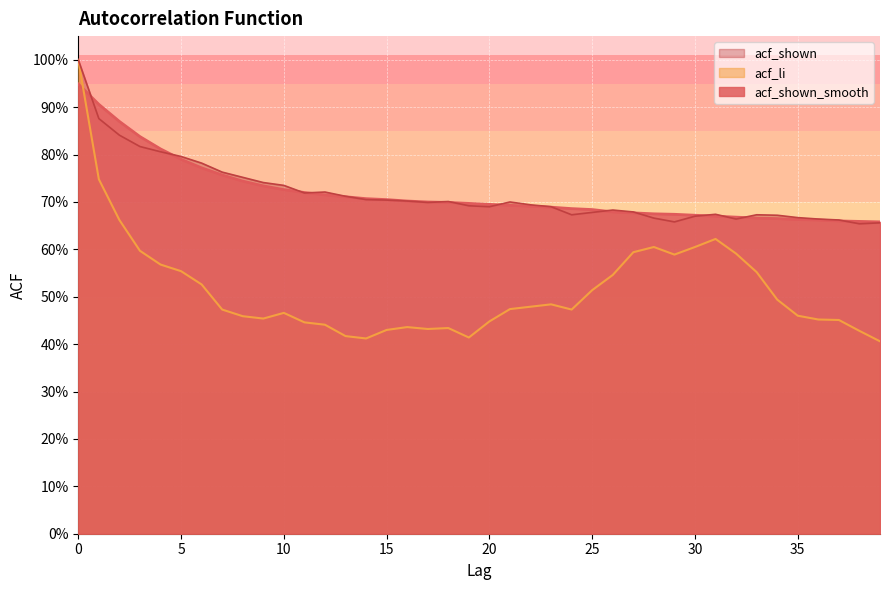

What is the greatest value displayed?

1.0